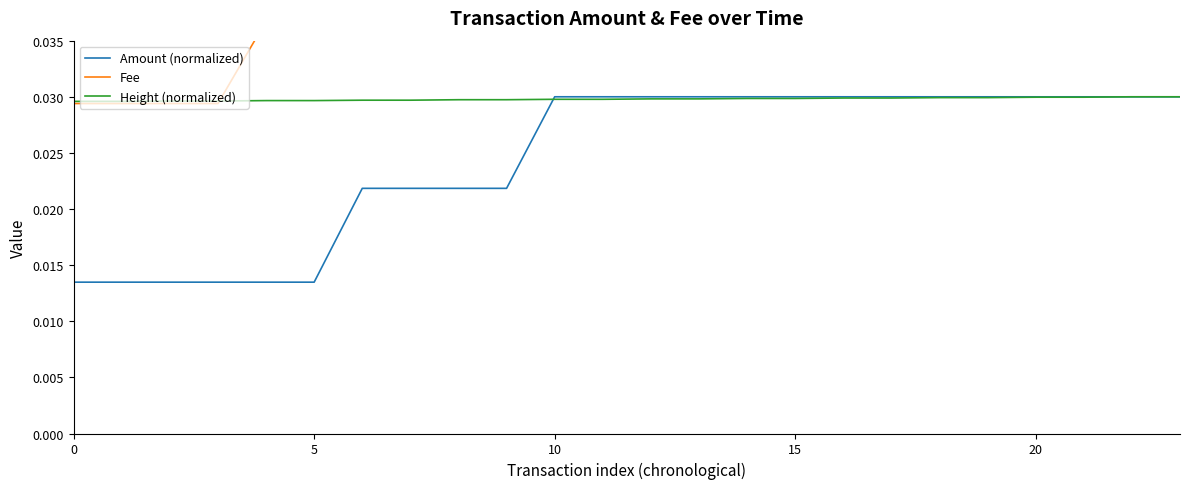

Which series ends up on top after the final intersection of Amount (normalized) and Height (normalized)?

Height (normalized)